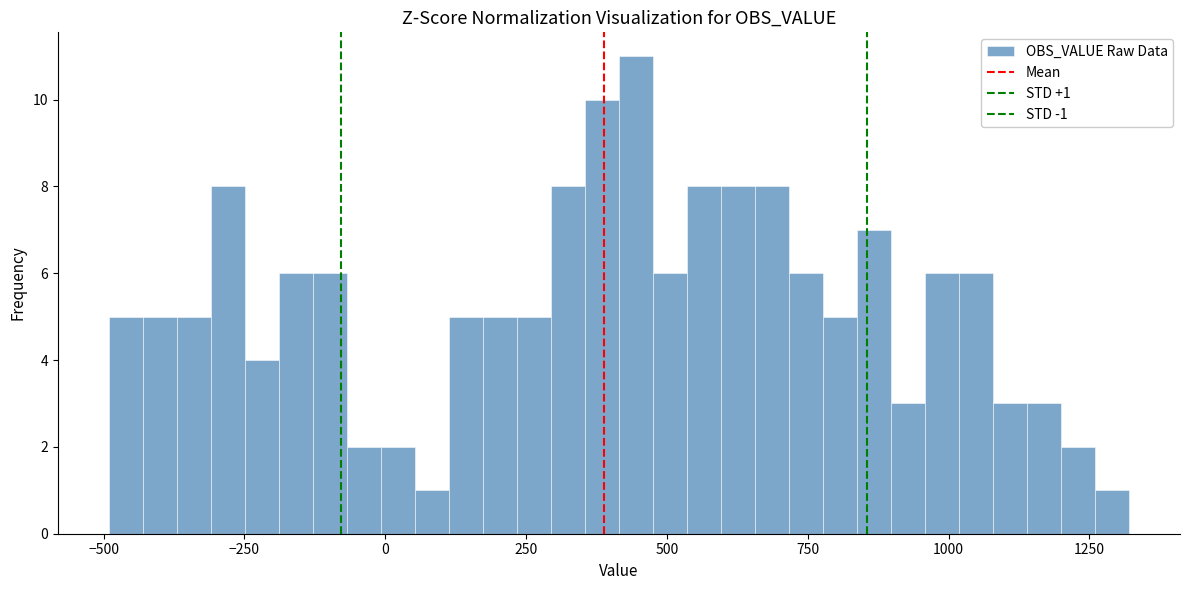

Read against the x-axis, roughly where is the centre of the tallest bar?

450